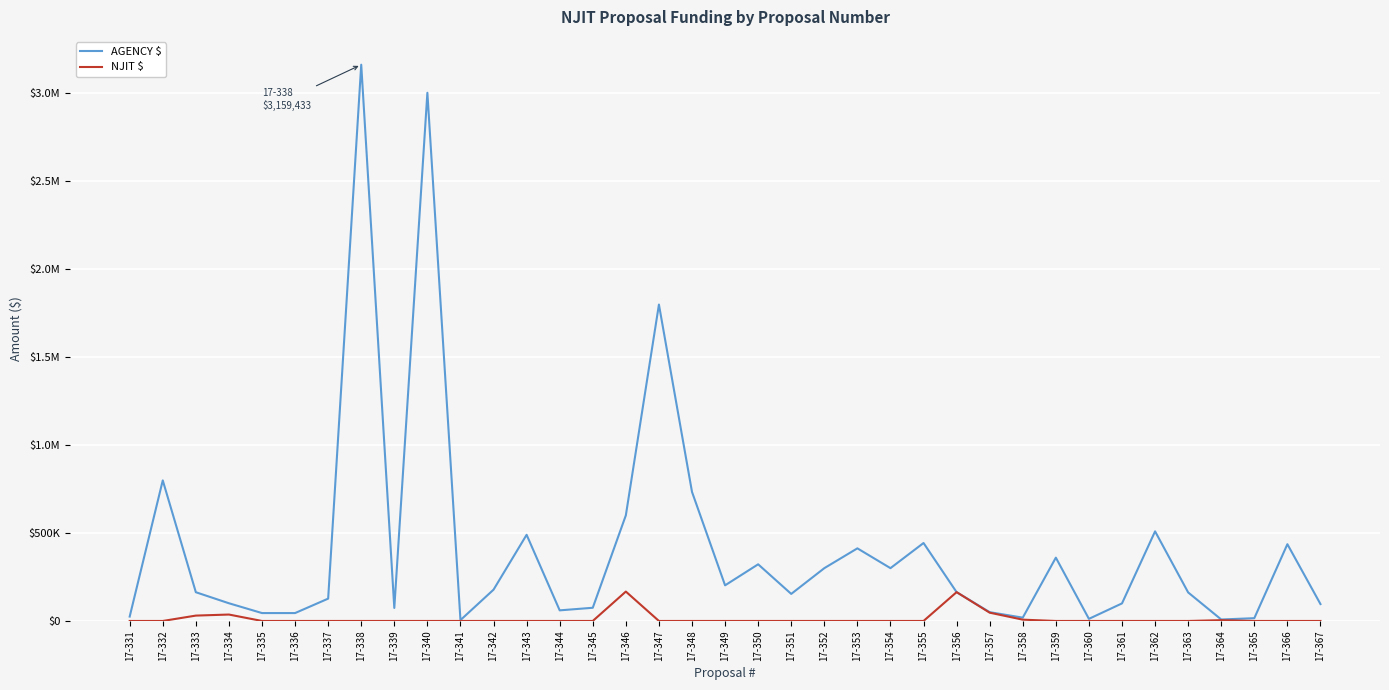

Is this an area chart (filled region under the line)?

No